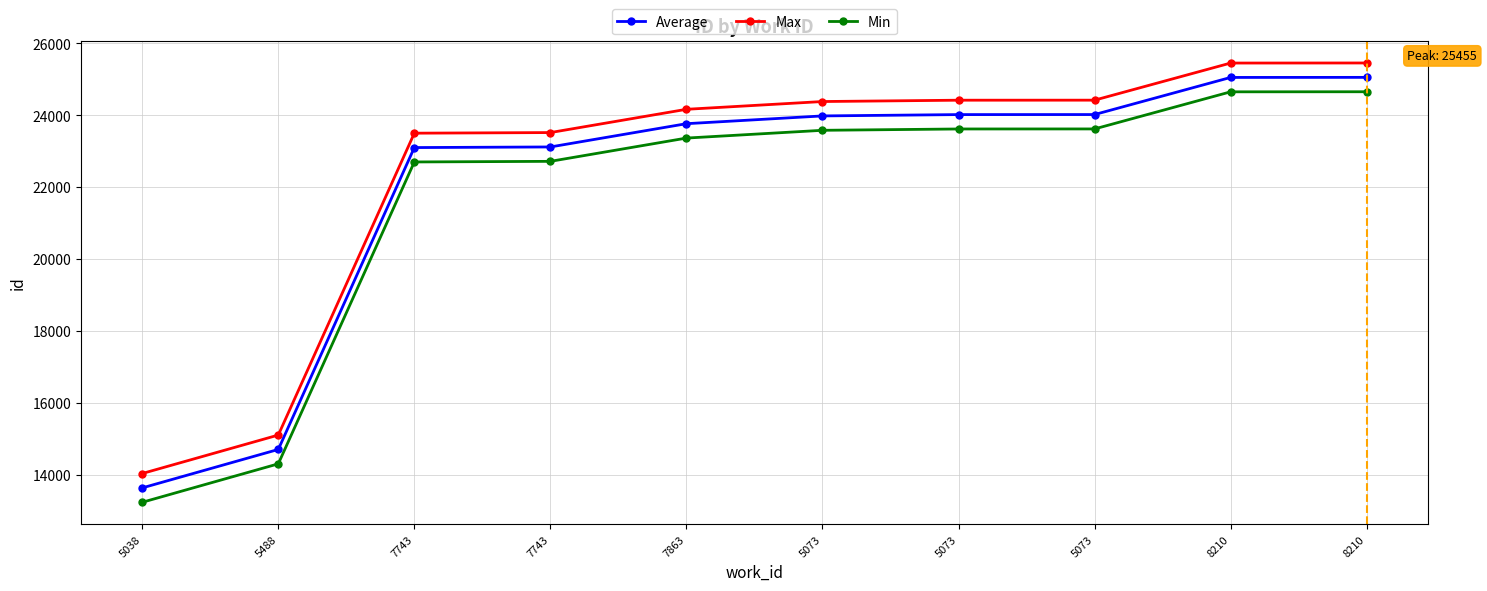

Which label corresponds to the largest value in the chart?

8210